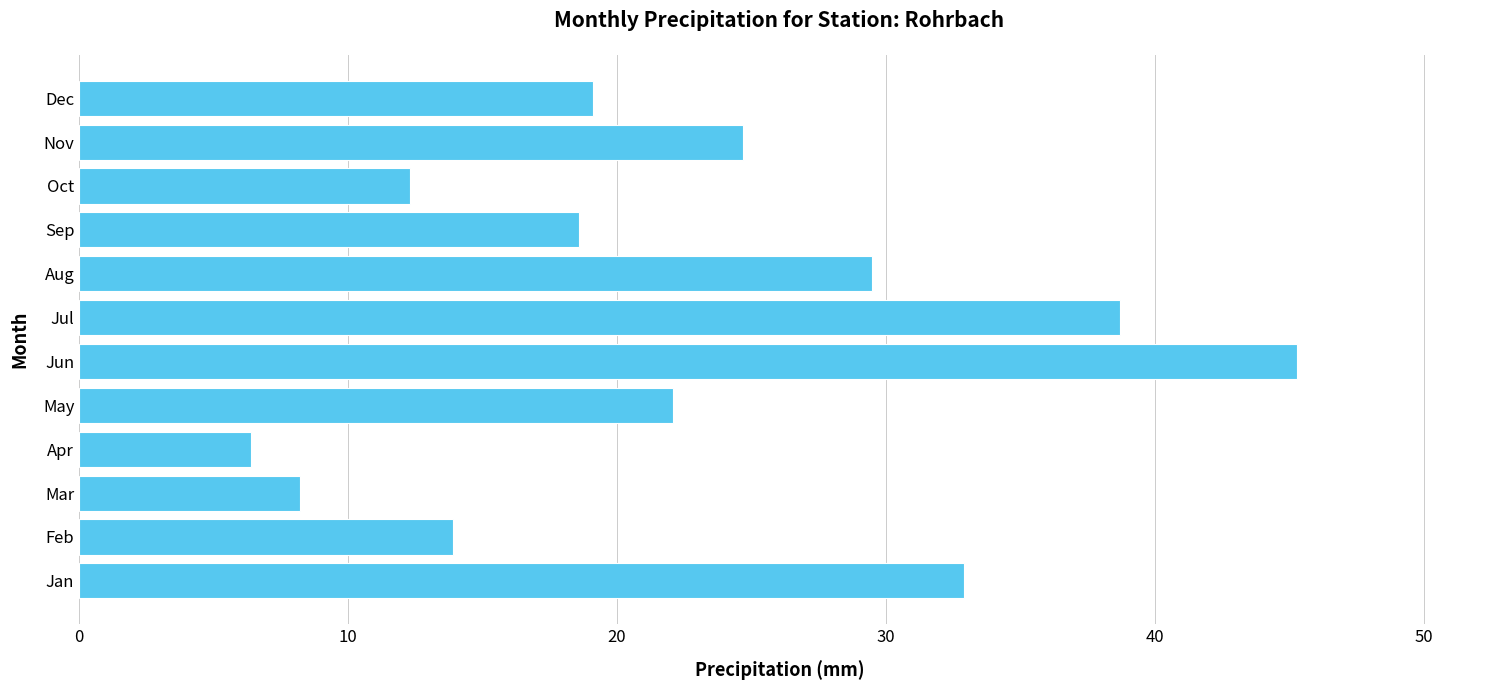

Reading bottom to top, extract all data points from this chart.

32.9	13.9	8.2	6.4	22.1	45.3	38.7	29.5	18.6	12.3	24.7	19.1